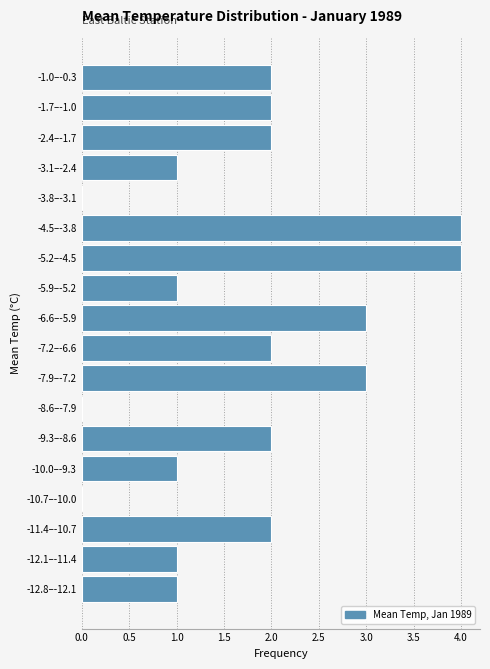

Reading top to bottom, list all the values displayed in this chart.

-1.0–-0.3=2	-1.7–-1.0=2	-2.4–-1.7=2	-3.1–-2.4=1	-3.8–-3.1=0	-4.5–-3.8=4	-5.2–-4.5=4	-5.9–-5.2=1	-6.6–-5.9=3	-7.2–-6.6=2	-7.9–-7.2=3	-8.6–-7.9=0	-9.3–-8.6=2	-10.0–-9.3=1	-10.7–-10.0=0	-11.4–-10.7=2	-12.1–-11.4=1	-12.8–-12.1=1